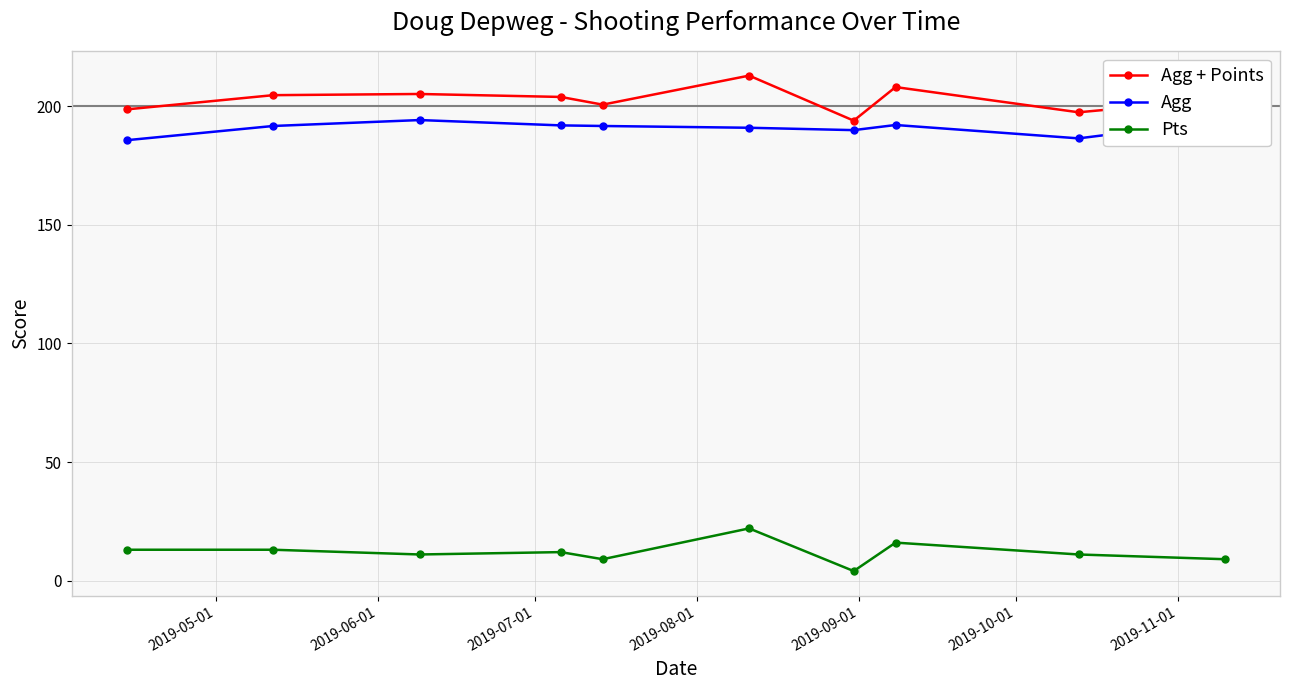

True or false: Agg + Points has more than 2 points higher than both neighbors.

True